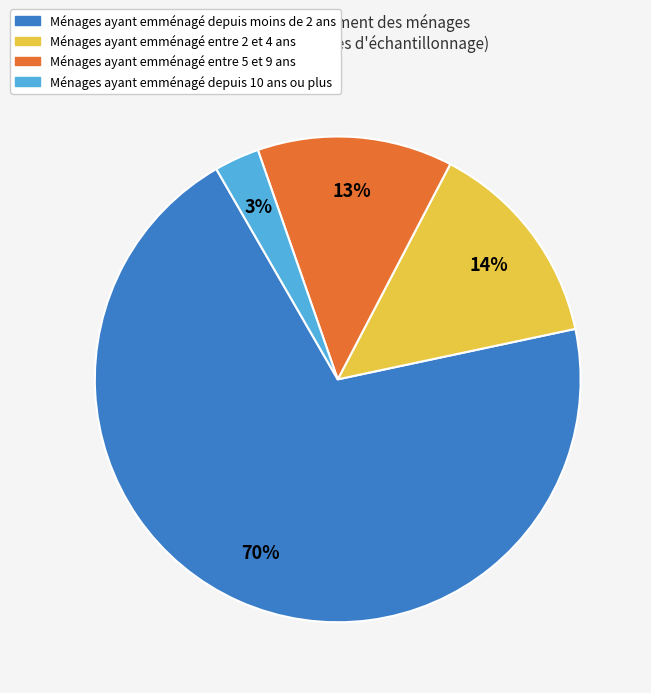

Is the sum of Ménages ayant emménagé entre 5 et 9 ans and Ménages ayant emménagé depuis 10 ans ou plus greater than half?

No